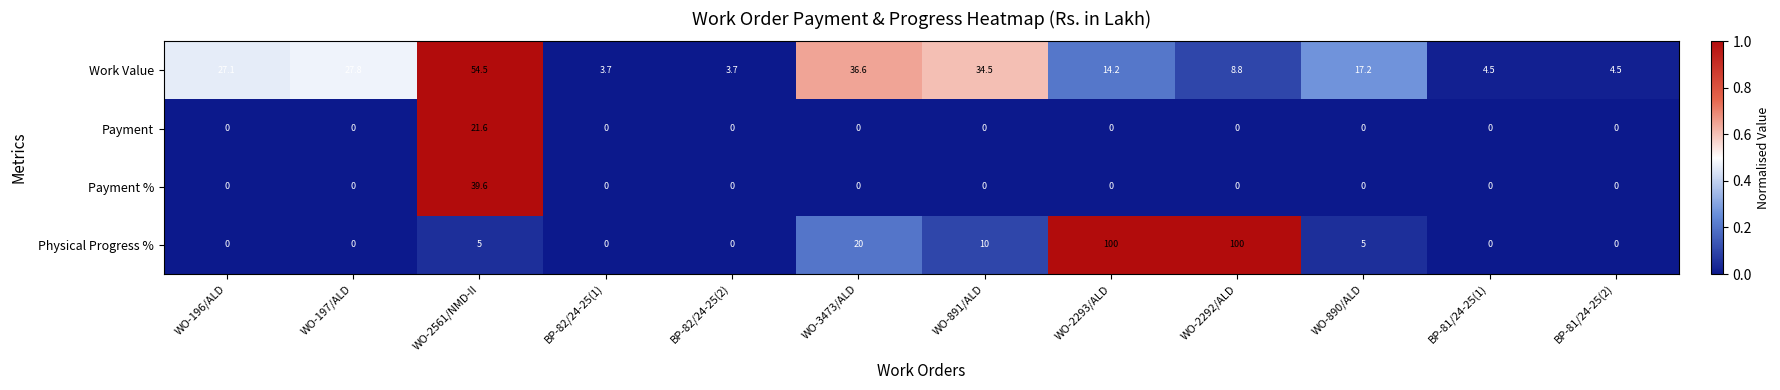

What is the average value of the Physical Progress % series?

20.0